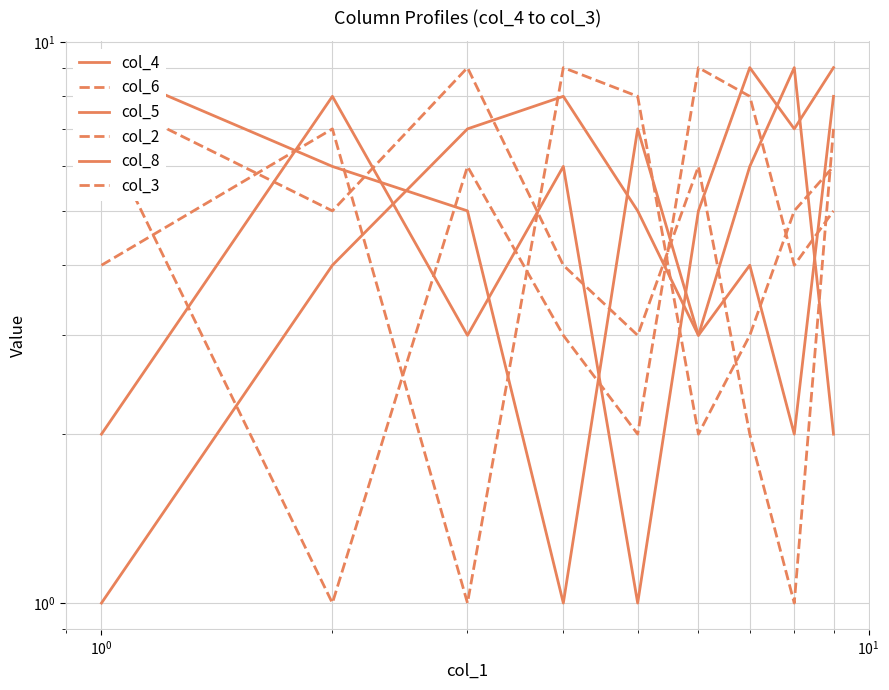

Does the chart have visible grid lines?

Yes